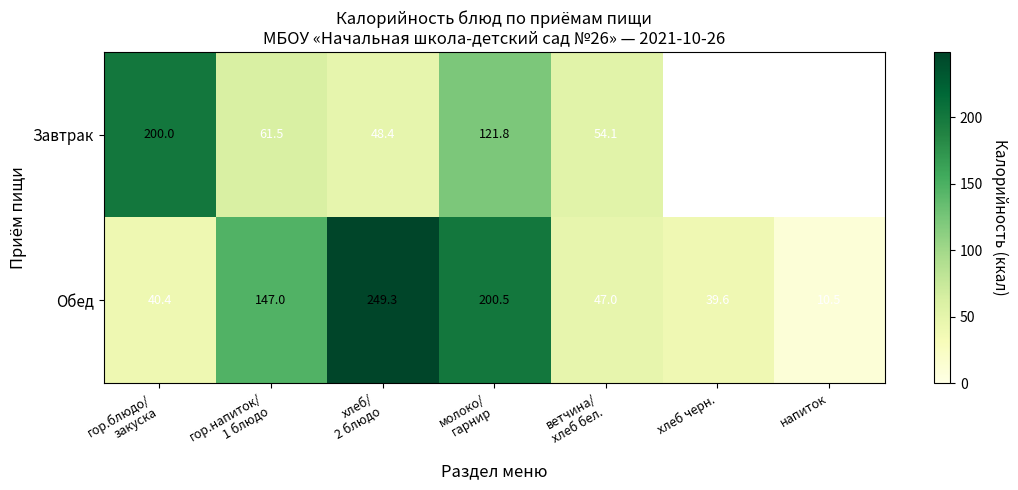

How many data points in Обед are less than 47?

3